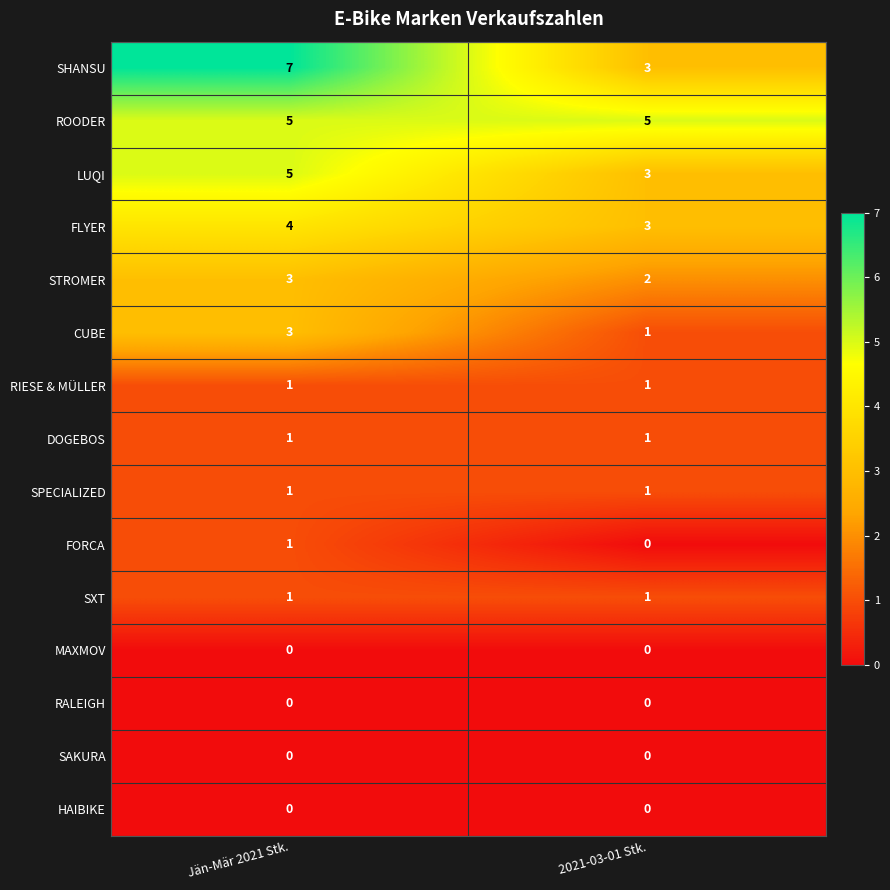

What is the total value across all series at 2021-03-01 Stk.?

21